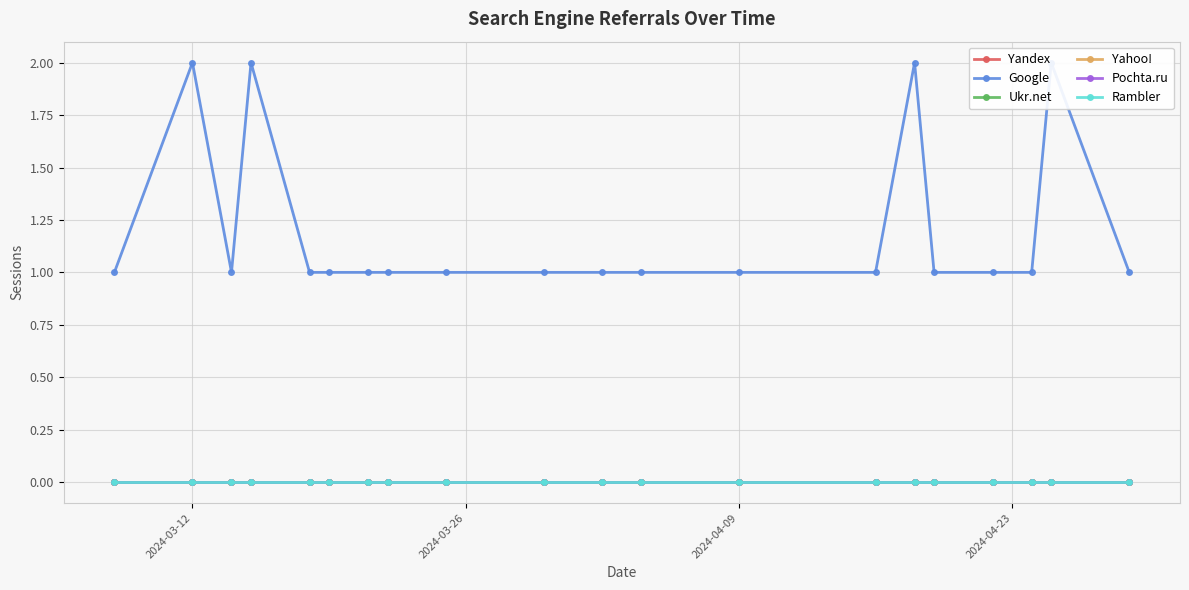

How many lines are shown in the chart?

6